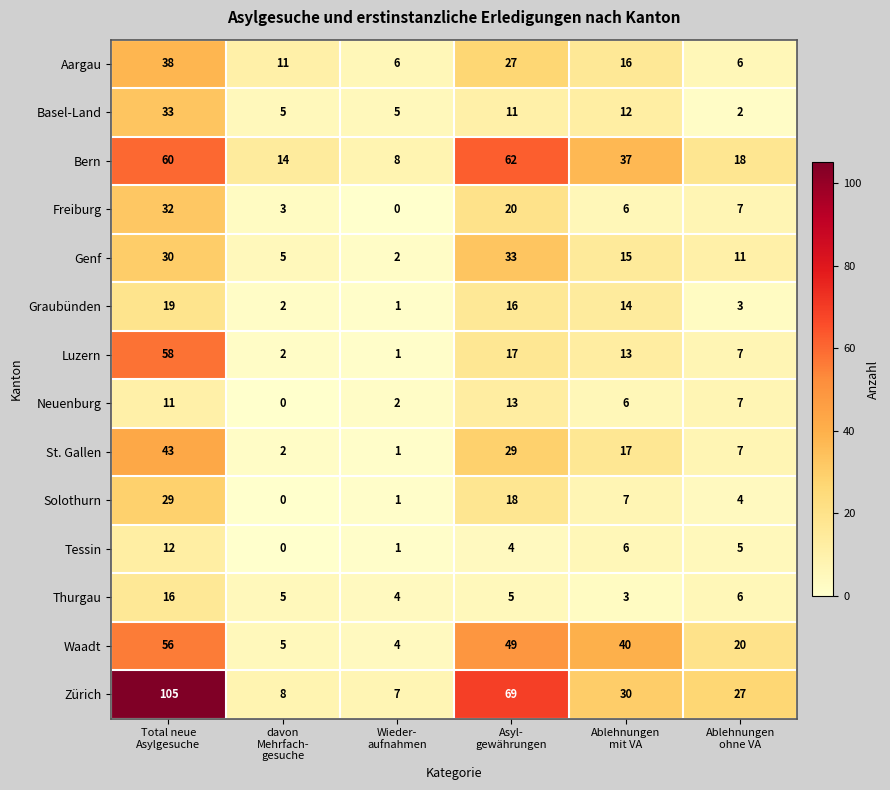

What is the highest value of the Genf series?

33